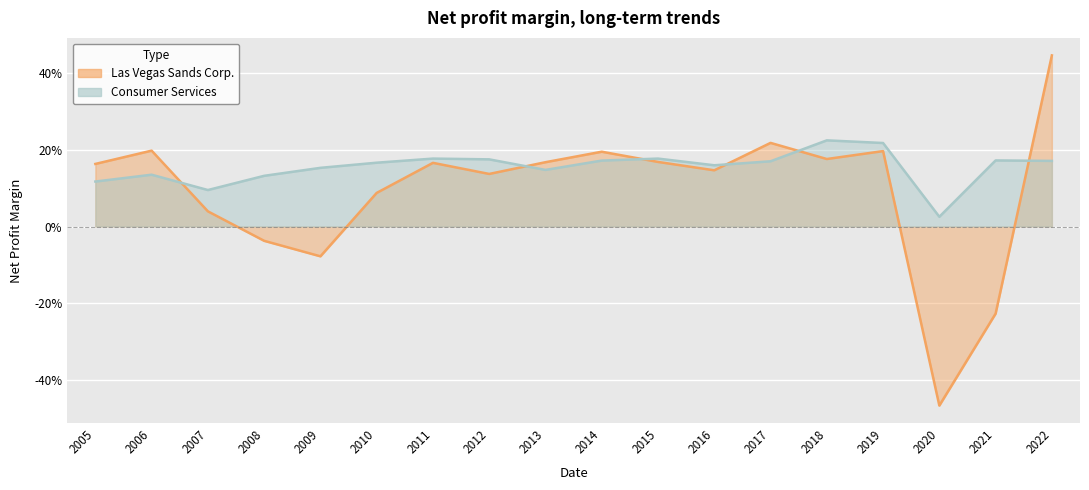

Which label corresponds to the largest value in the chart?

2022